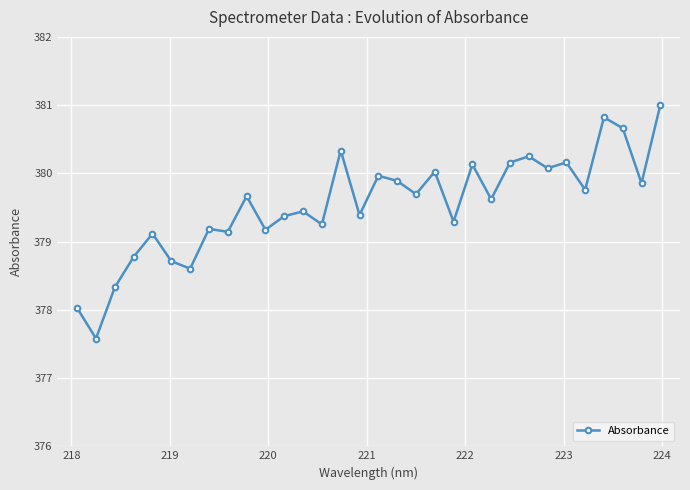

True or false: the data has more than 2 interior local peaks.

True